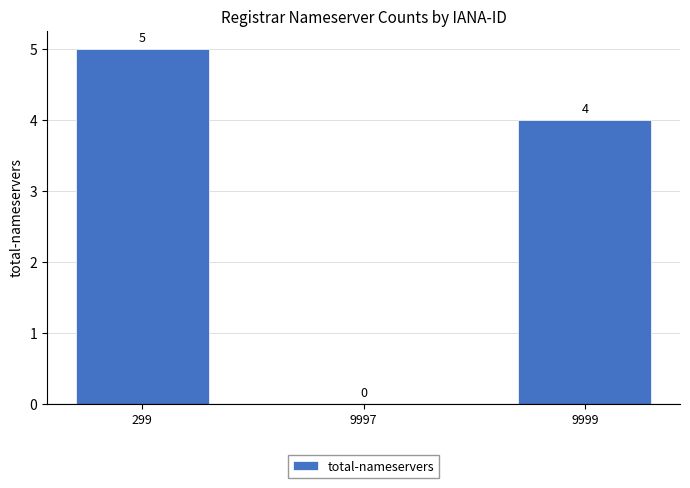

Count the number of categories in the chart.

3